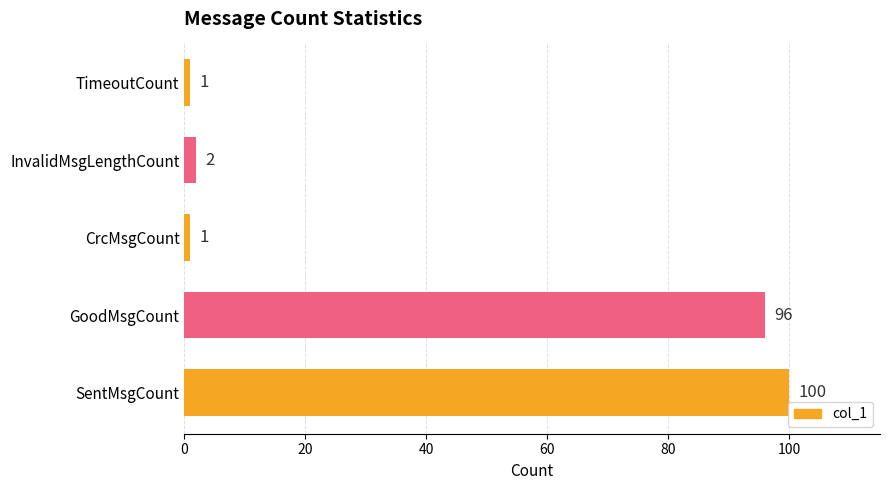

The chart shows a value of 42 at SentMsgCount. True or false?

False